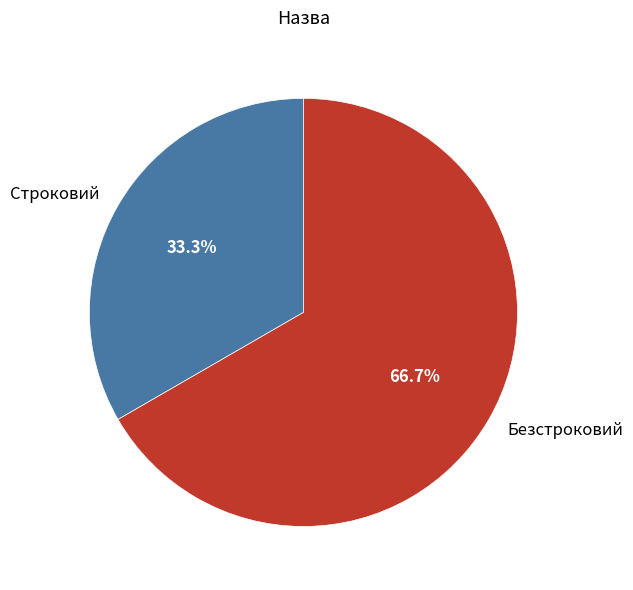

Which has a higher value, Безстроковий or Строковий?

Безстроковий